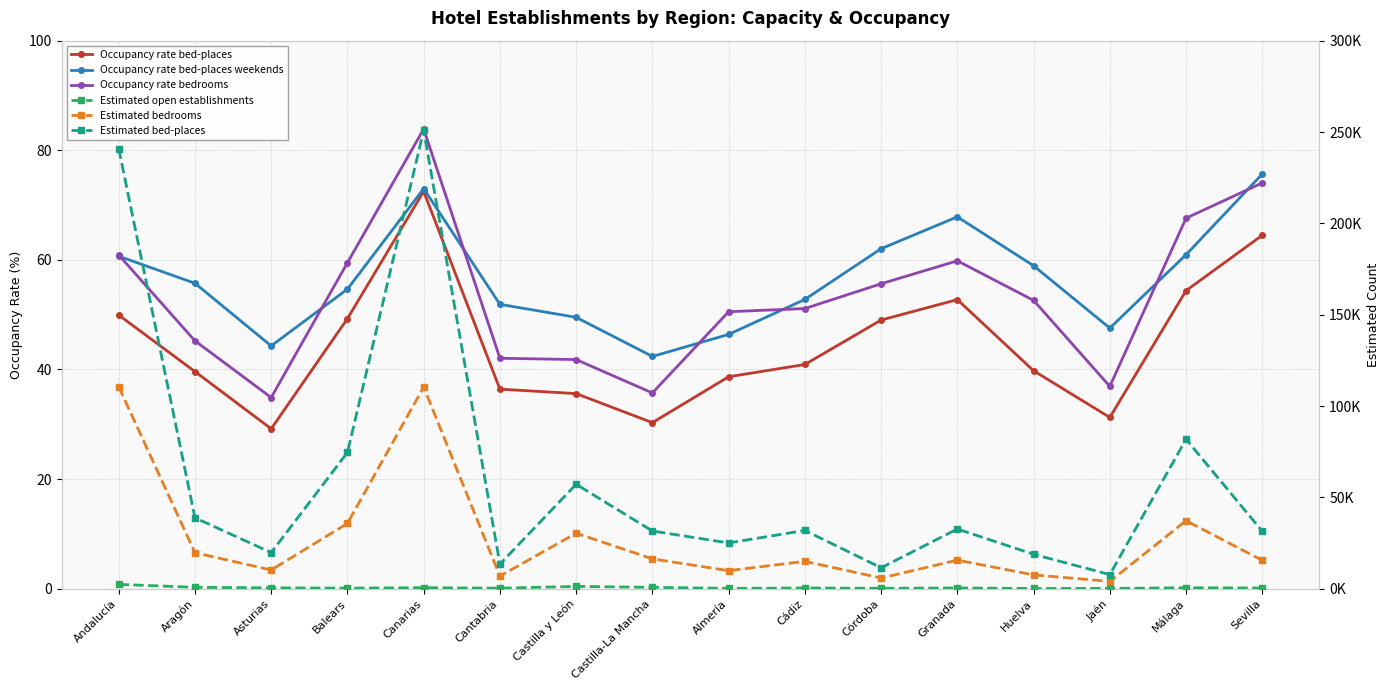

List the labels in order of Estimated bed-places value, smallest first.

Jaén, Córdoba, Cantabria, Huelva, Asturias, Almería, Sevilla, Castilla-La Mancha, Cádiz, Granada, Aragón, Castilla y León, Balears, Málaga, Andalucía, Canarias